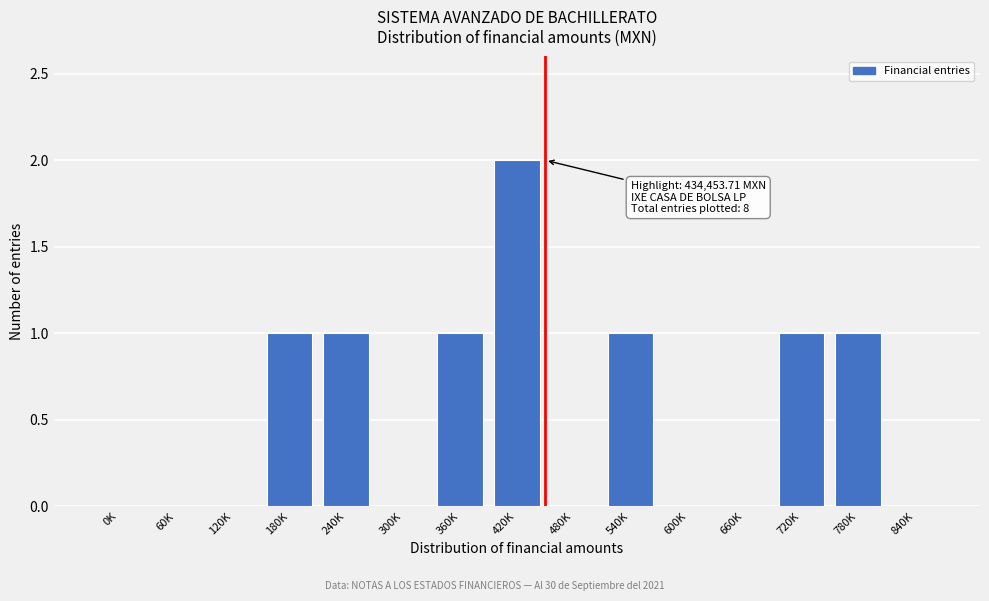

Reading right to left, extract all data points from this chart.

840K=0	780K=1	720K=1	660K=0	600K=0	540K=1	480K=0	420K=2	360K=1	300K=0	240K=1	180K=1	120K=0	60K=0	0K=0